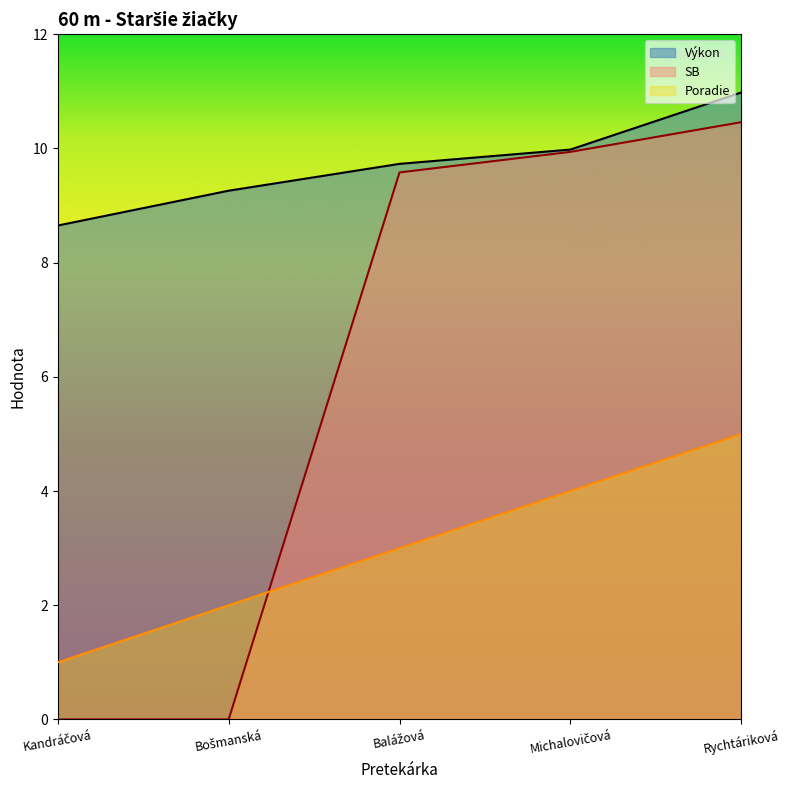

Reading left to right, transcribe all the data shown in this chart.

Poradie: Kandráčová=1.0	Bošmanská=2.0	Balážová=3.0	Michalovičová=4.0	Rychtáriková=5.0
Výkon: Kandráčová=8.7	Bošmanská=9.3	Balážová=9.7	Michalovičová=10.0	Rychtáriková=11.0
SB: Kandráčová=0.0	Bošmanská=0.0	Balážová=9.6	Michalovičová=9.9	Rychtáriková=10.5